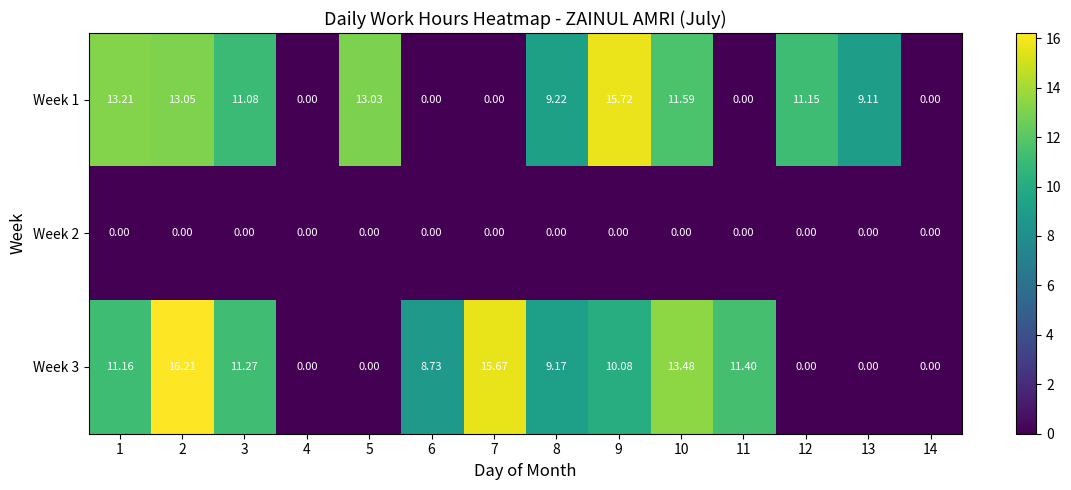

Is the value of Week 2 at 10 greater than the value of Week 3 at 7?

No